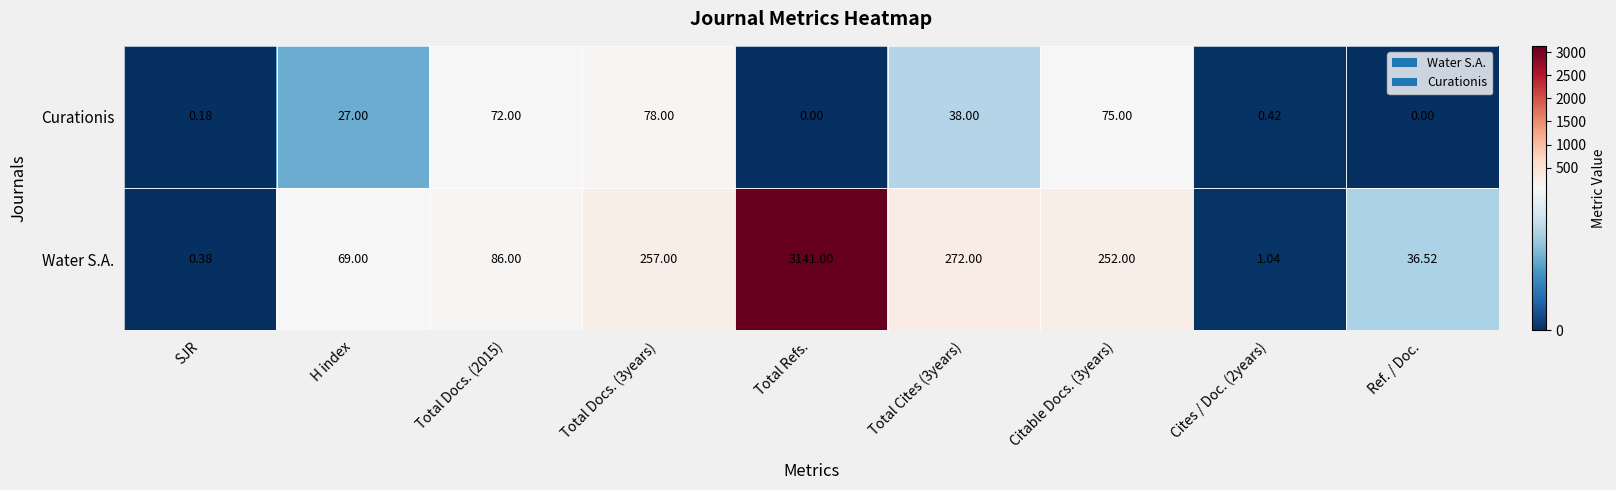

Rank the series at Total Docs. (3years) from lowest to highest value.

Curationis, Water S.A.